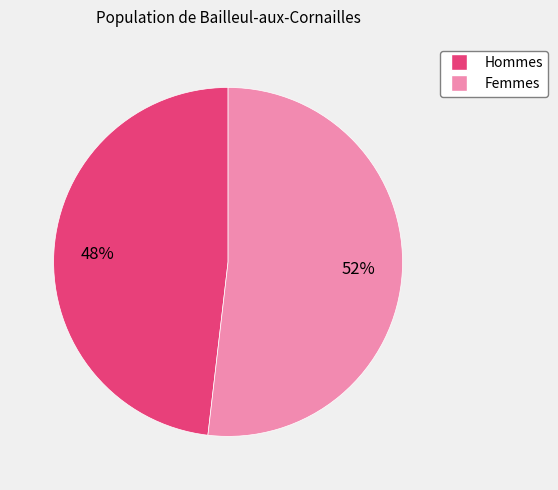

To the nearest percent, what percentage of the pie is Hommes?

48%